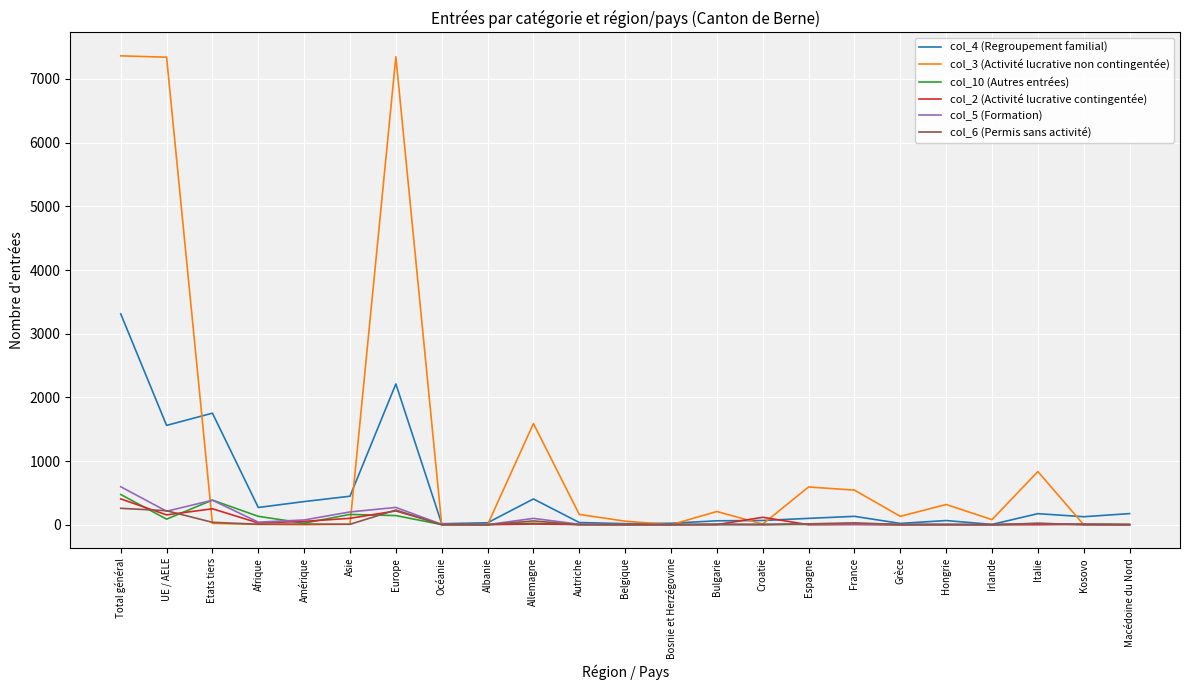

Which series has the largest range (max minus min)?

col_3 (Activité lucrative non contingentée)